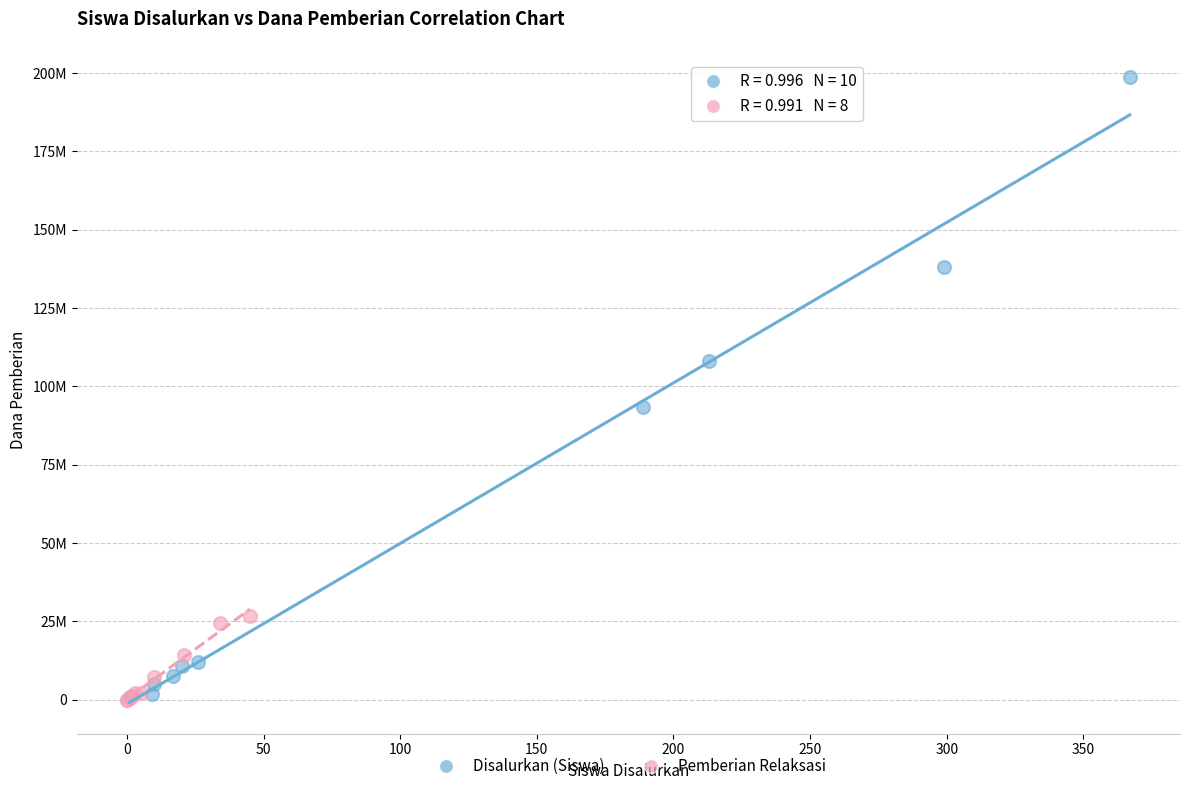

What are all the series names shown in the legend?

Disalurkan (Siswa), Pemberian Relaksasi